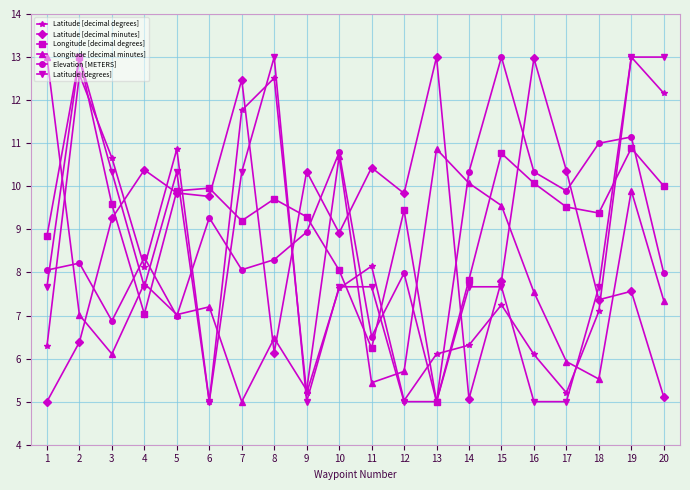

How many data points in Latitude [decimal degrees] are above 7?

12